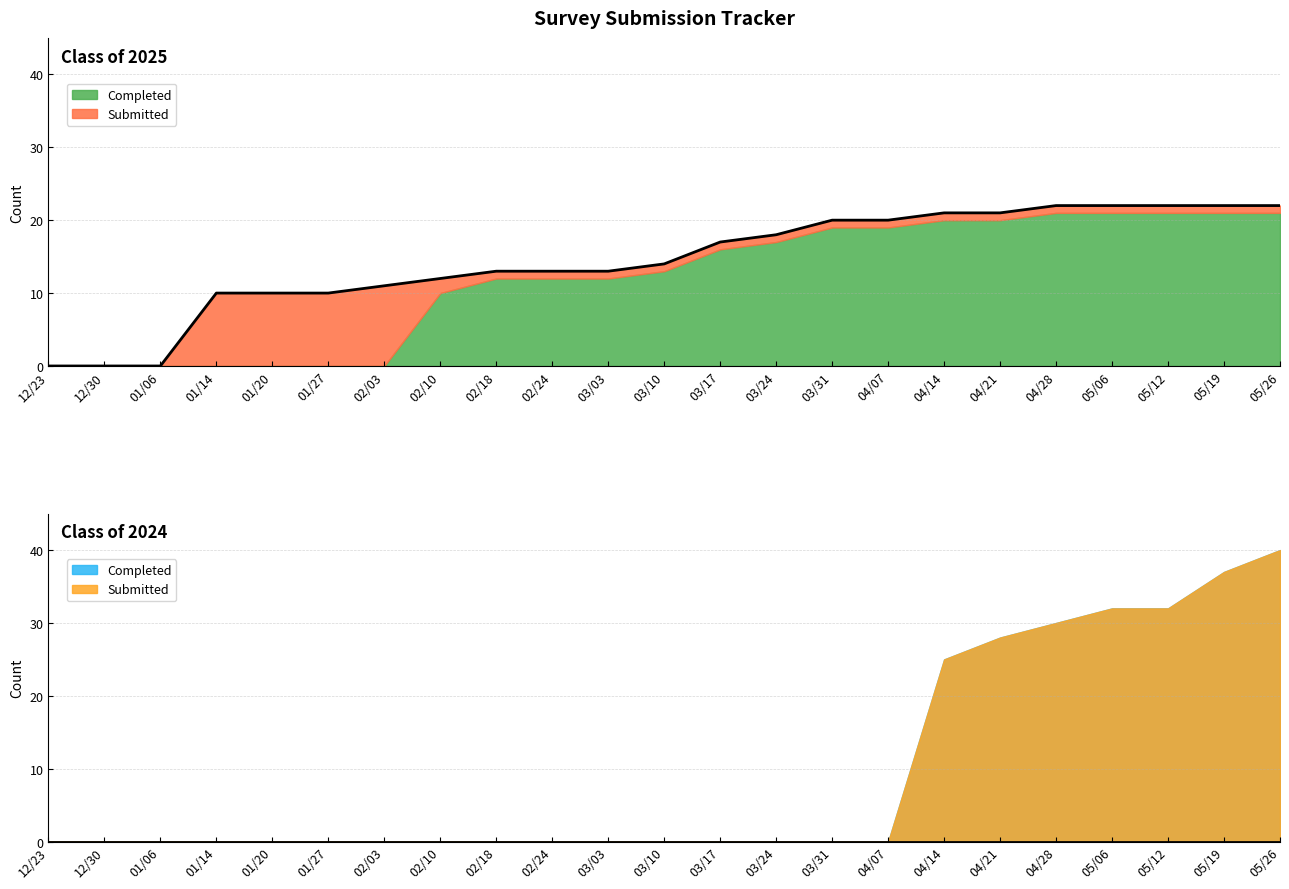

Which series has the largest total across all categories?

Class of 2025 Submitted